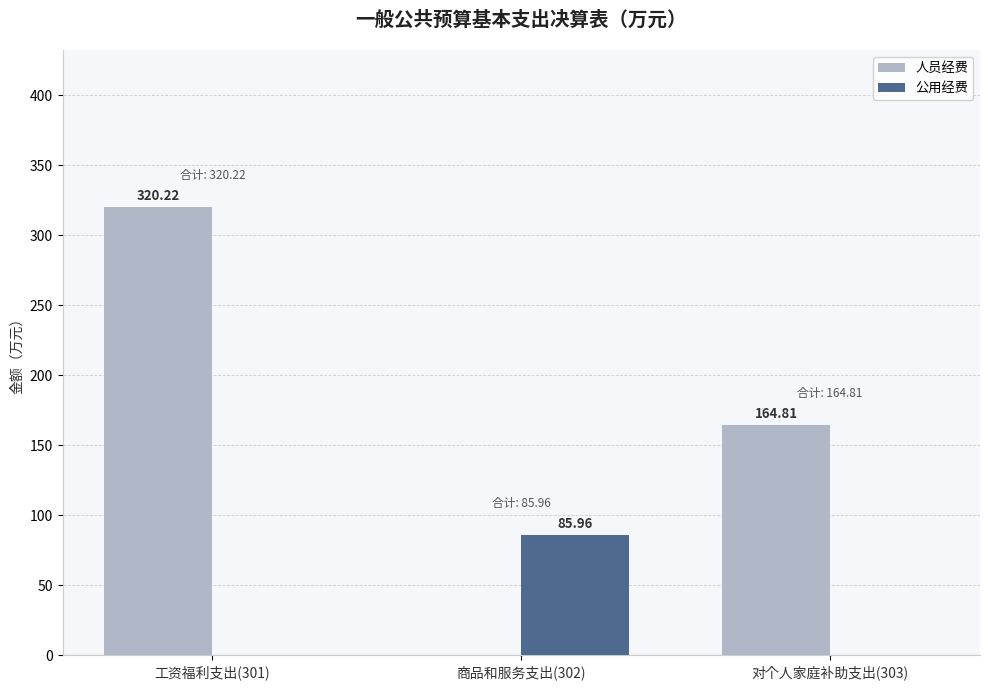

Are the bars grouped side by side (vs. stacked)?

Yes